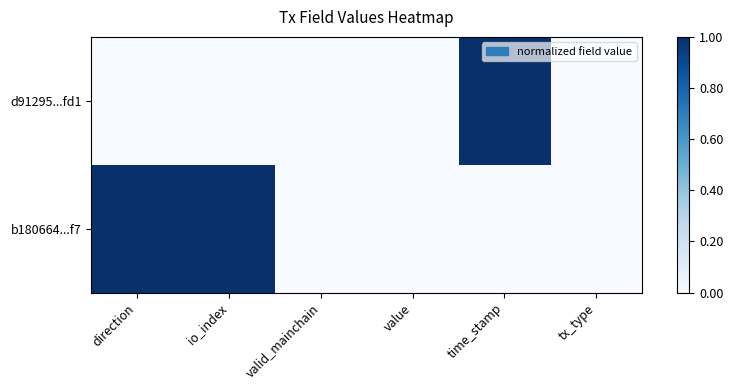

Reading left to right, extract all data points from this chart.

d91295...fd1: direction=0	io_index=0	valid_mainchain=0	value=0	time_stamp=1	tx_type=0
b180664...f7: direction=1	io_index=1	valid_mainchain=0	value=0	time_stamp=0	tx_type=0